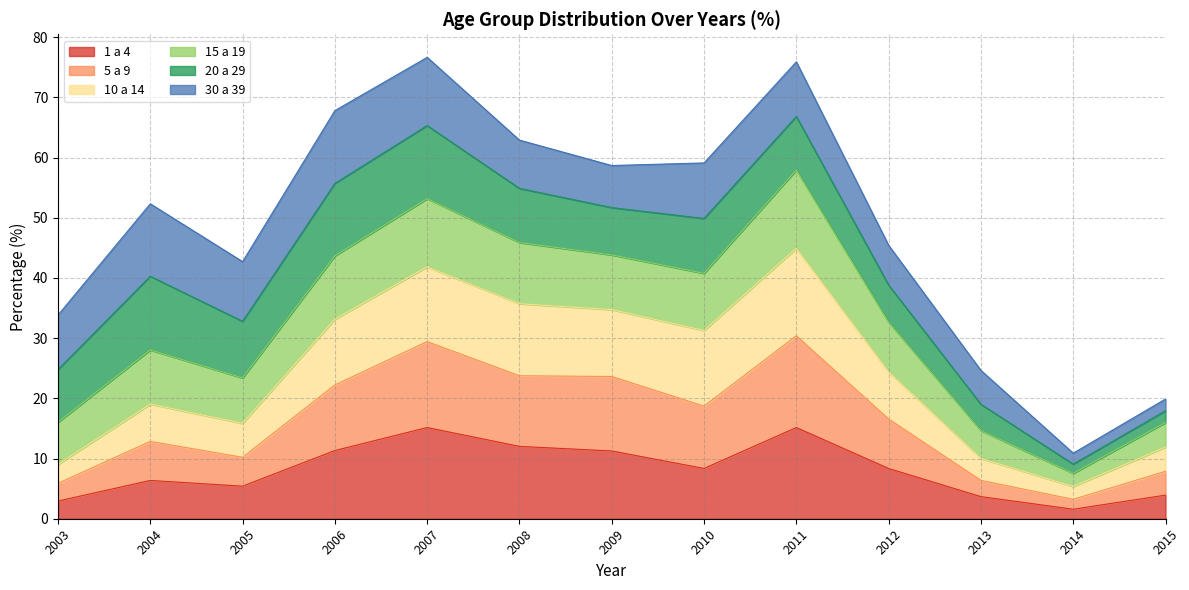

What is the total value across all series at 2010?

59.1